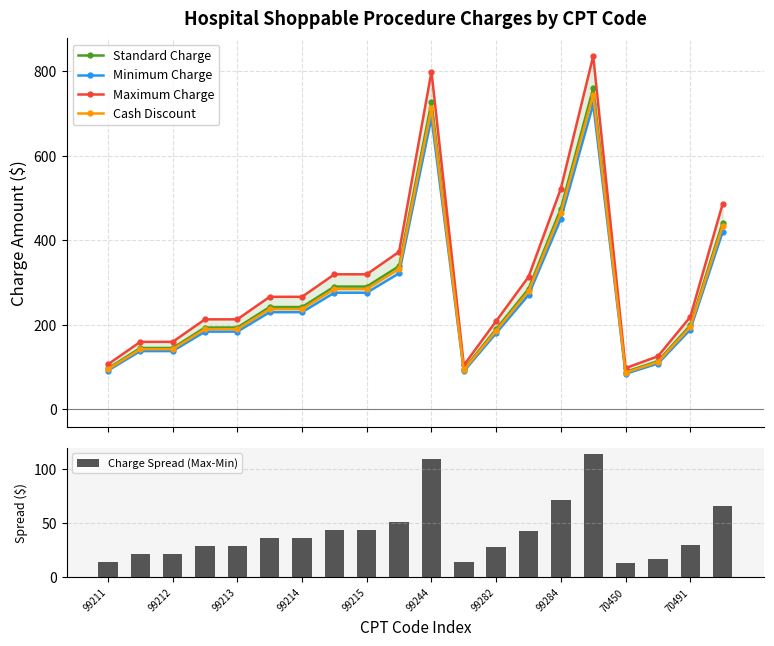

True or false: Cash Discount has more than 0 interior local peaks.

True